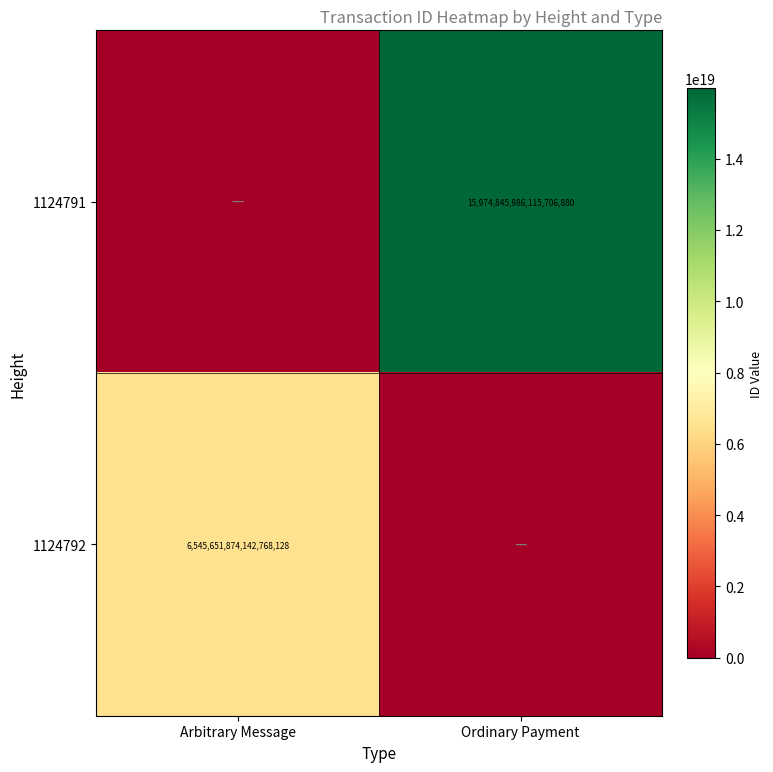

At how many categories does at least one series exceed 11802050107037812736?

1